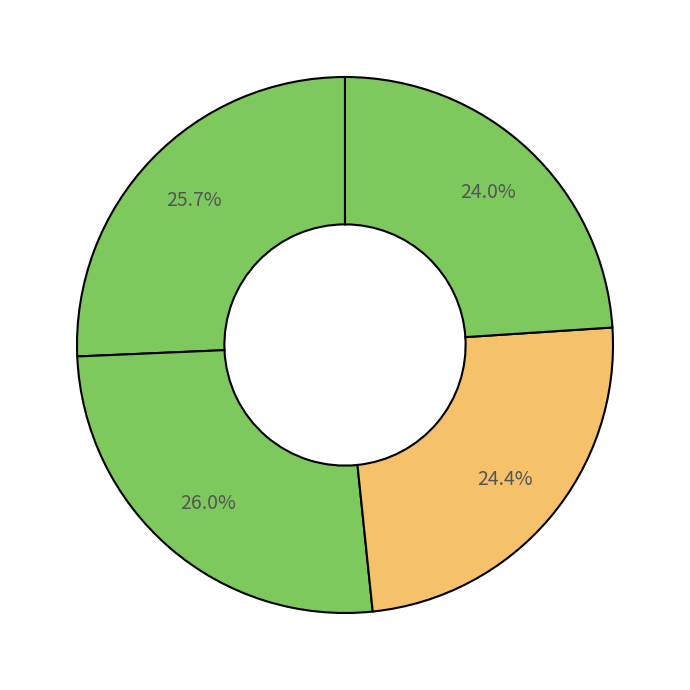

How many segments does this pie chart have?

4